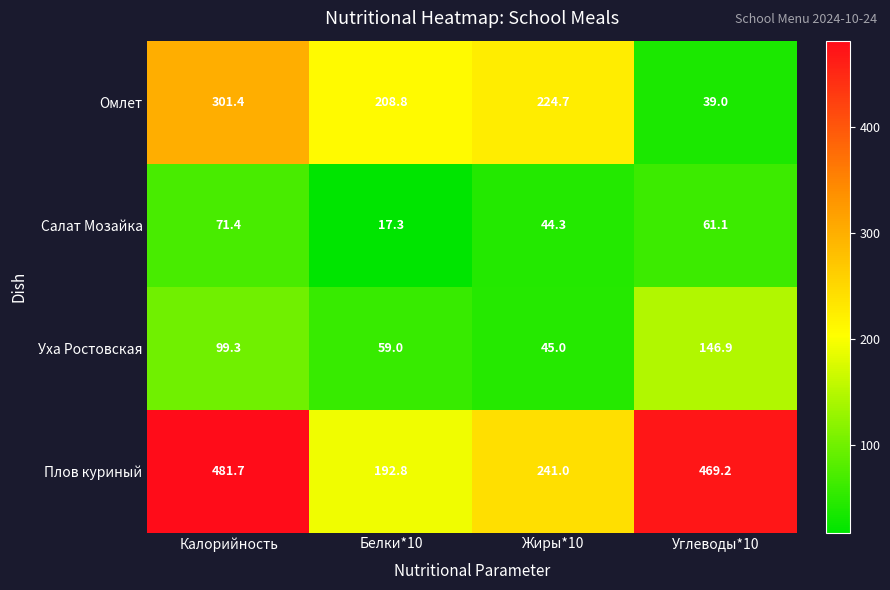

Is it true that Уха Ростовская equals 50.5 at Углеводы*10?

False